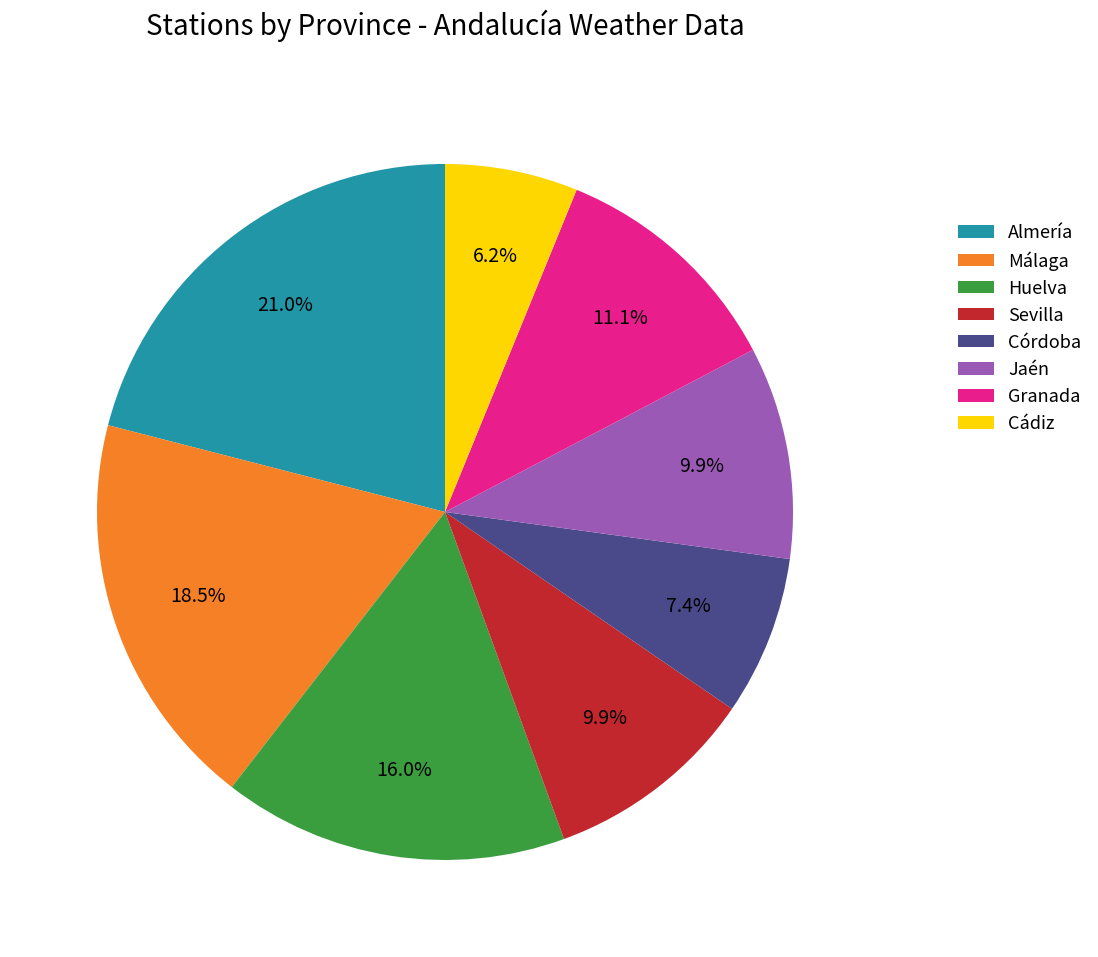

Count the number of slices in the pie.

8